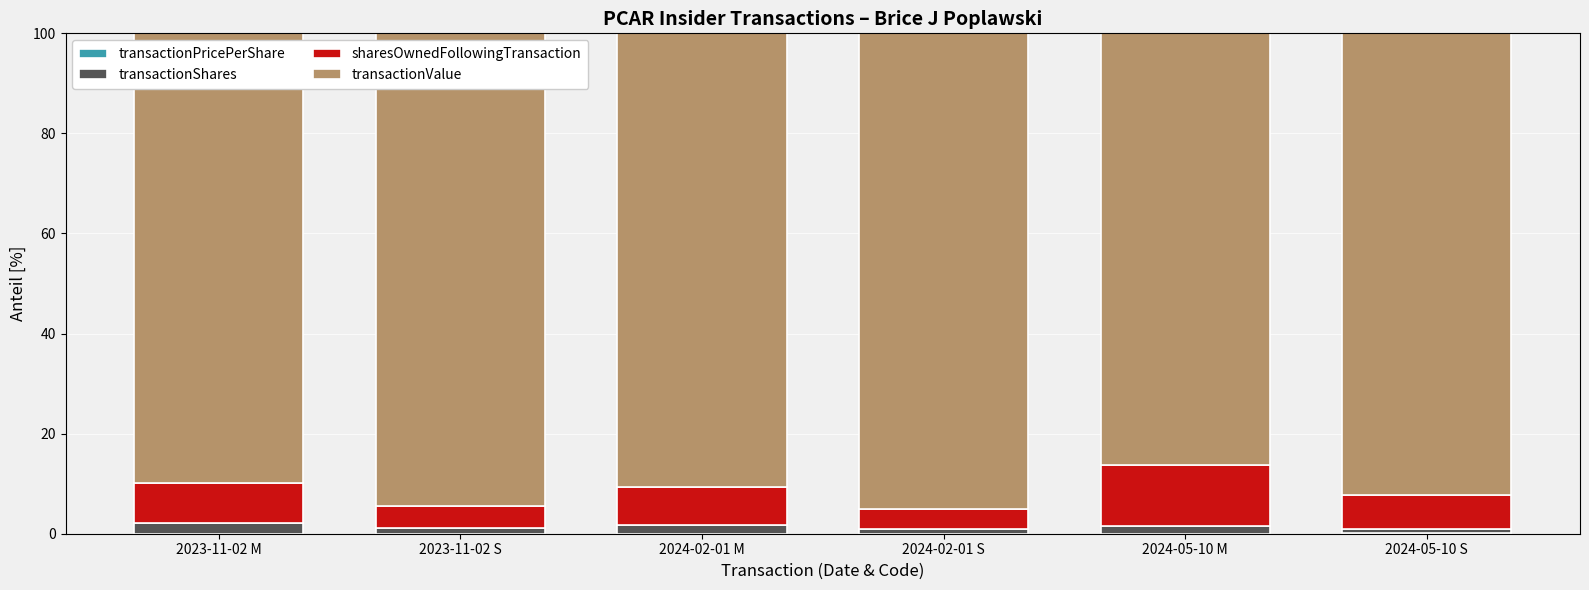

List the series in order of their peak value, lowest first.

transactionPricePerShare, transactionShares, sharesOwnedFollowingTransaction, transactionValue